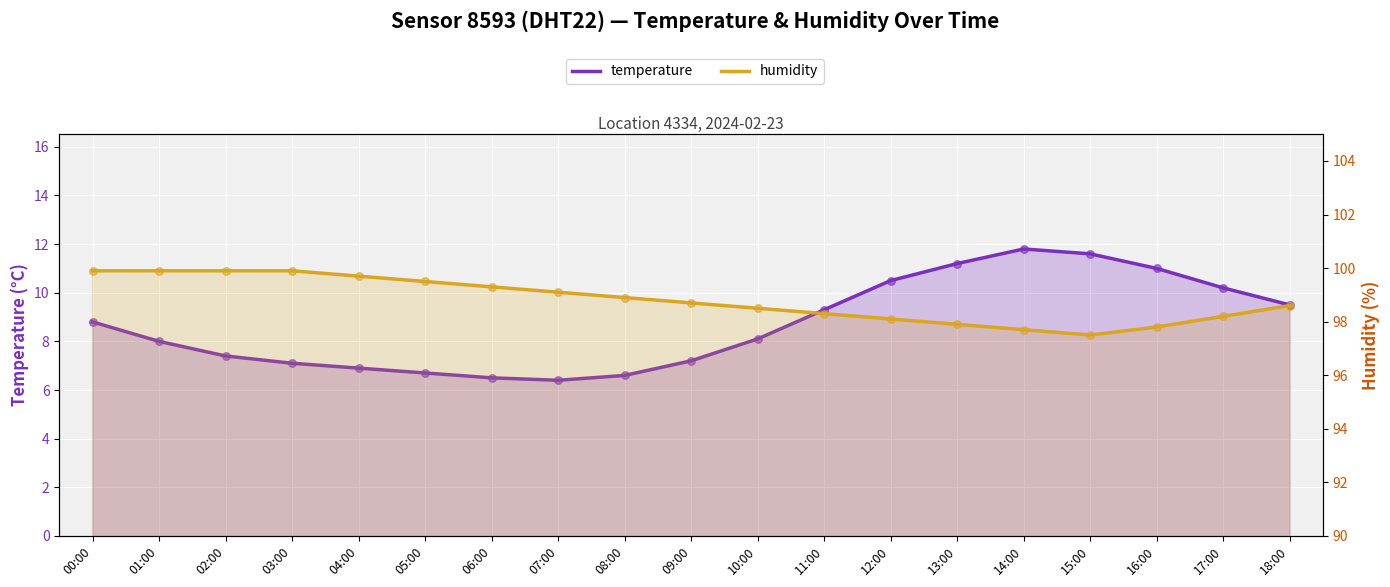

Is the value of humidity at 16:00 greater than the value of temperature at 09:00?

Yes